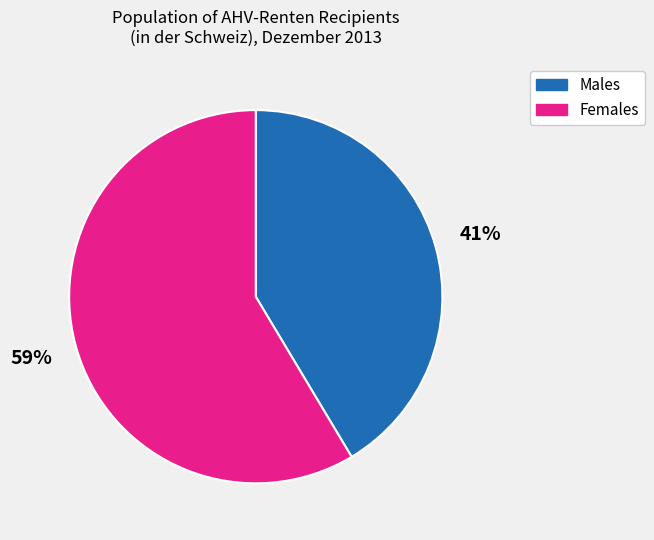

To the nearest percent, what is the average slice percentage?

50%